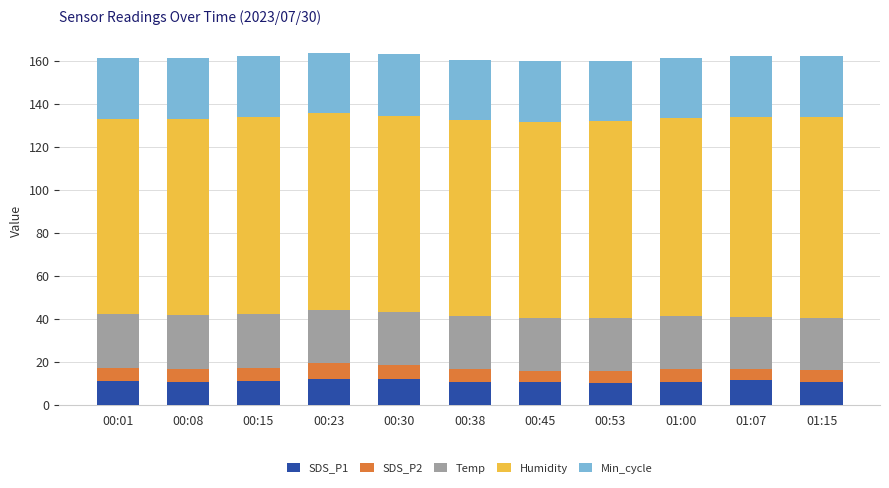

Is it true that SDS_P1 equals 3.4 at 01:15?

False